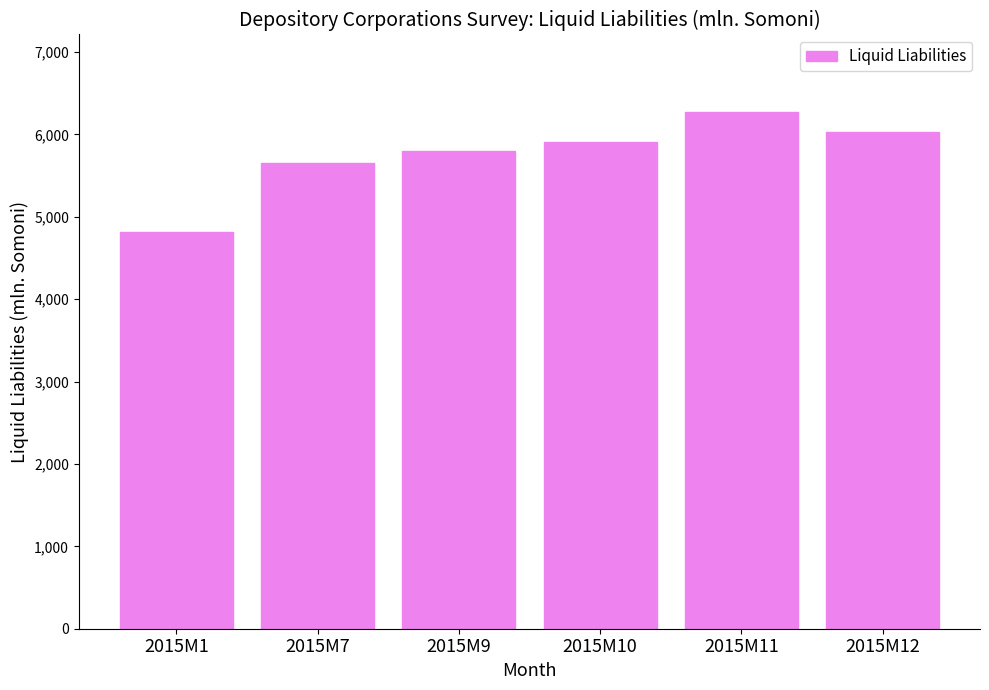

Count the number of categories in the chart.

6